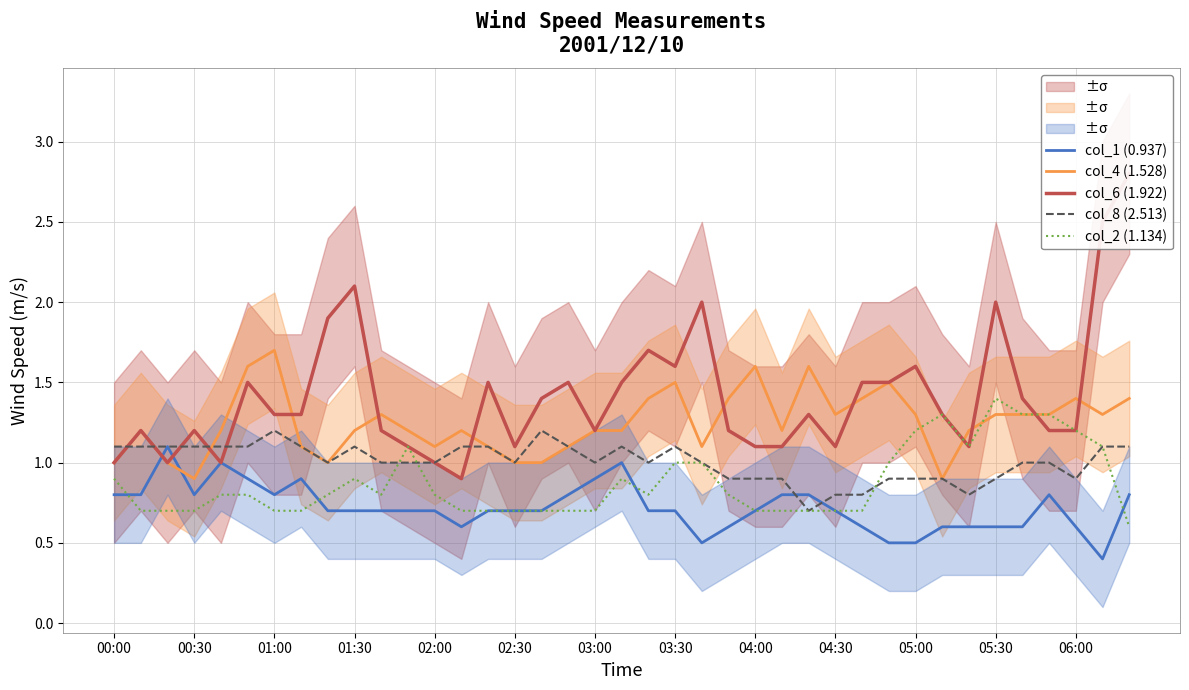

Is it true that col_4 (1.528) equals 0.5 at 01:30?

False